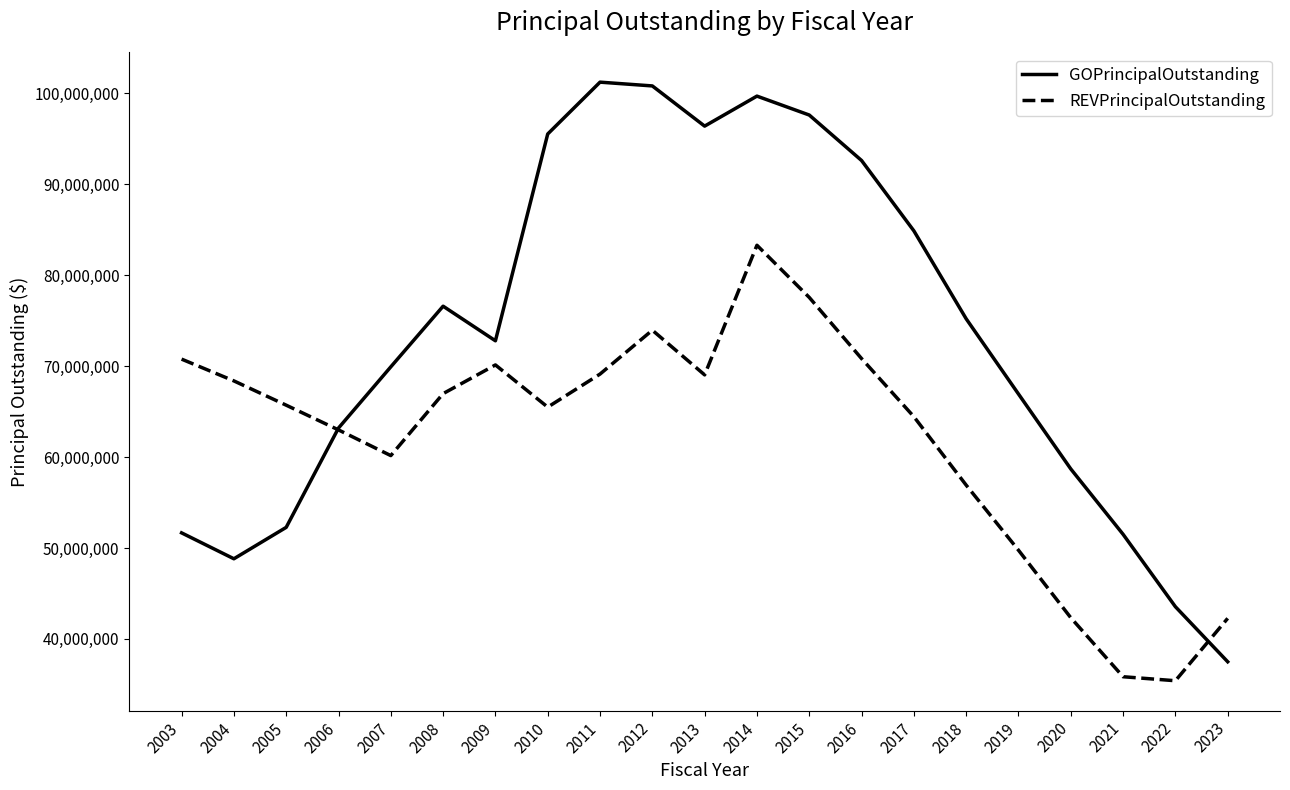

At which category is the sum across all series the highest?

2014